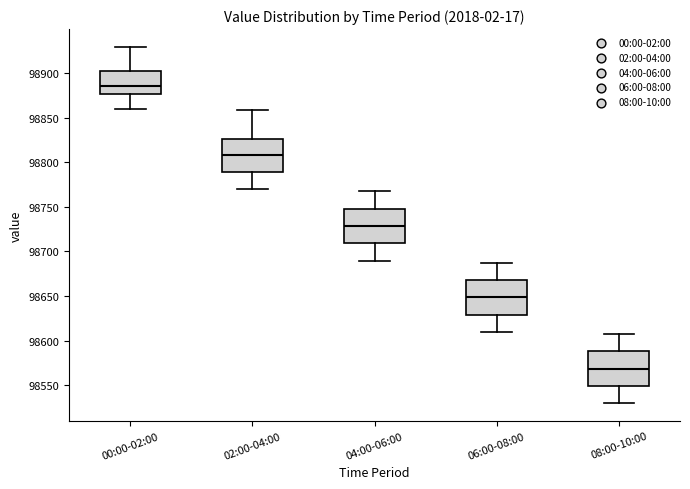

Which box's median line is the highest?

00:00-02:00